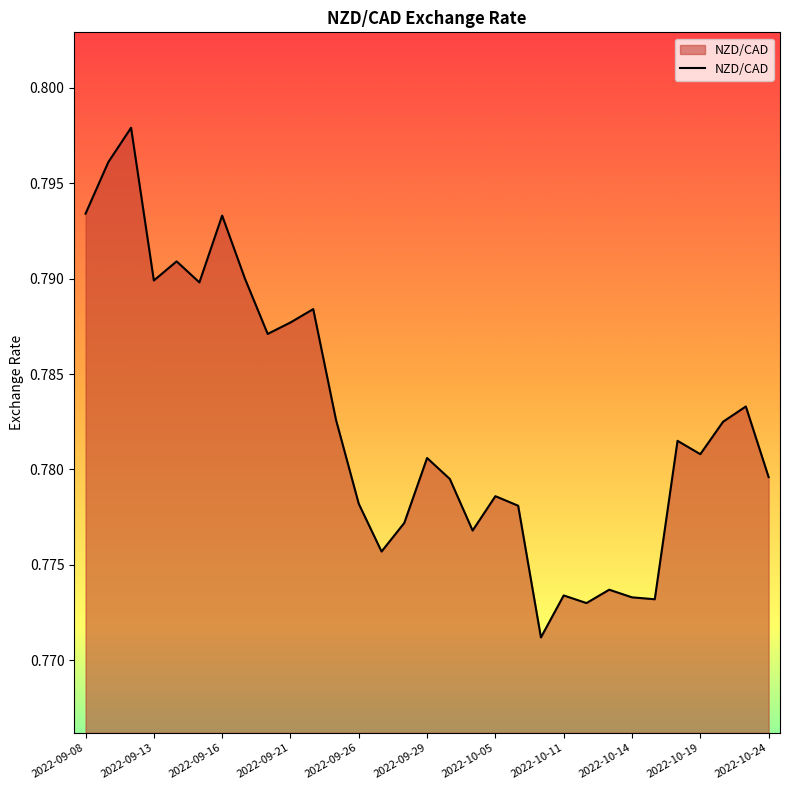

What is the sum of all values?

24.3